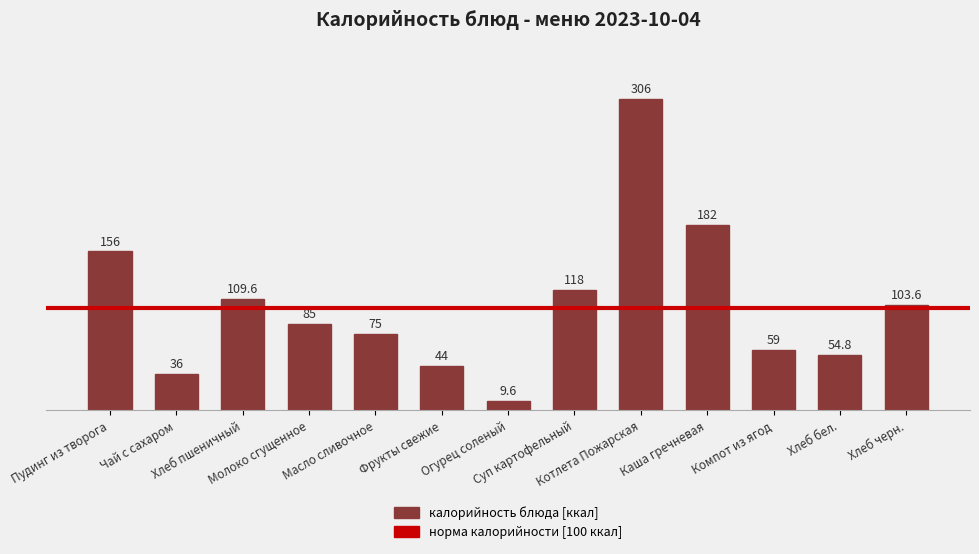

What position from the right is Пудинг из творога?

13